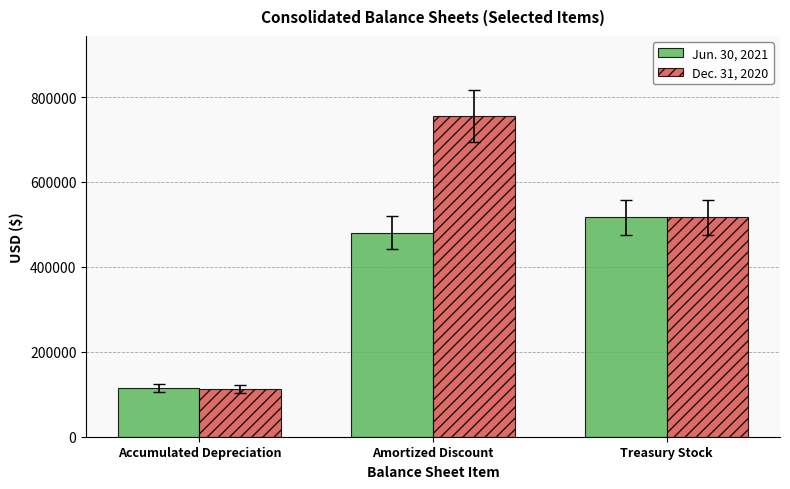

Reading right to left, transcribe all the data shown in this chart.

Jun. 30, 2021: 516480	480591	114801
Dec. 31, 2020: 516480	755214	113176